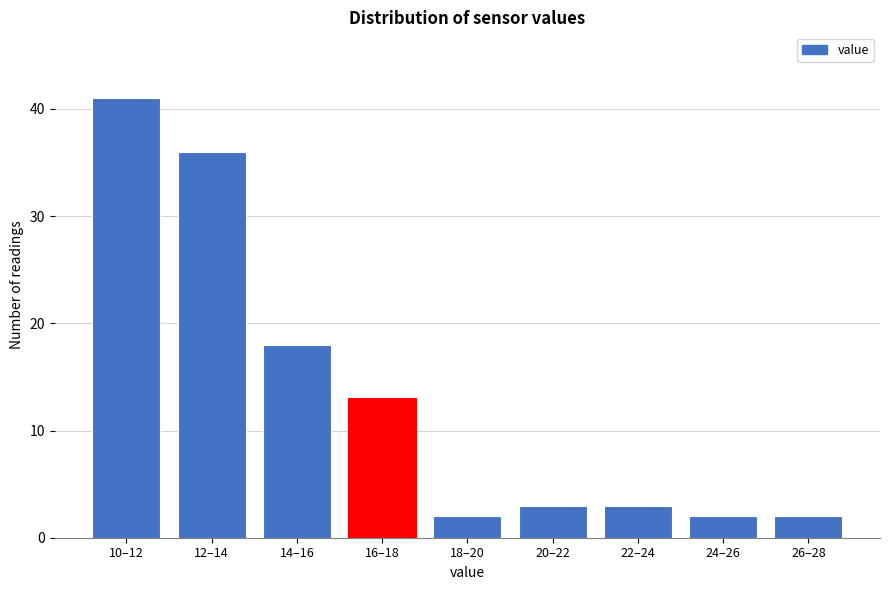

Reading left to right, extract all data points from this chart.

41	36	18	13	2	3	3	2	2